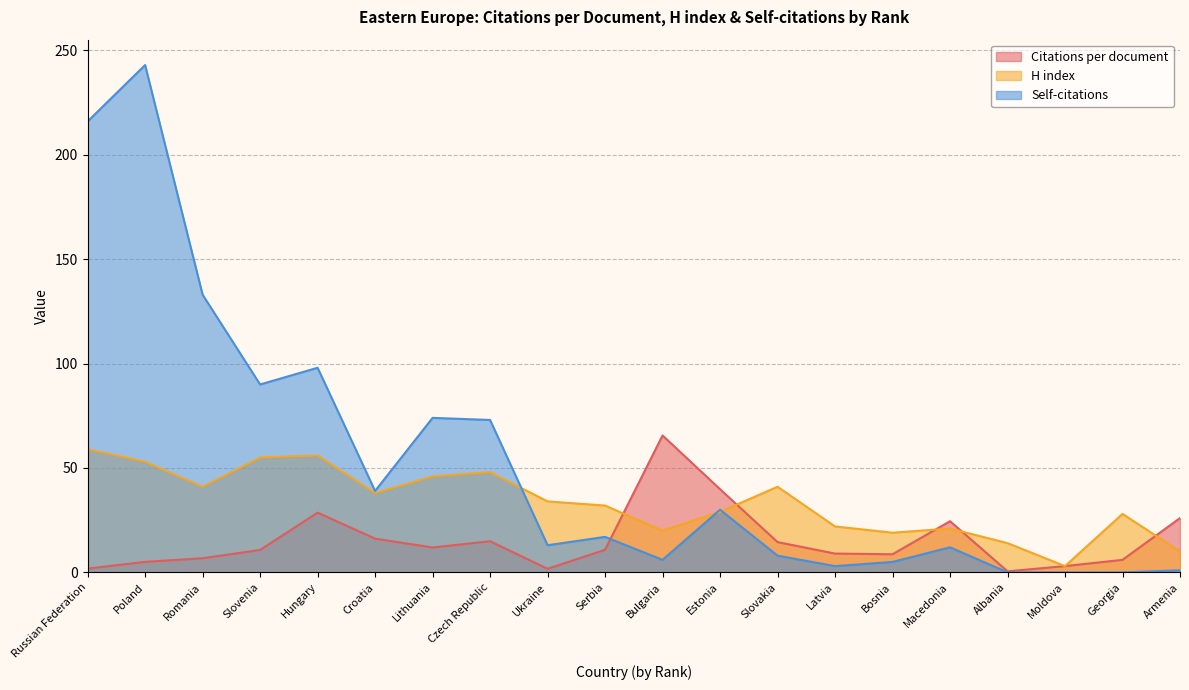

Where do Citations per document and H index first cross each other?

Serbia and Bulgaria